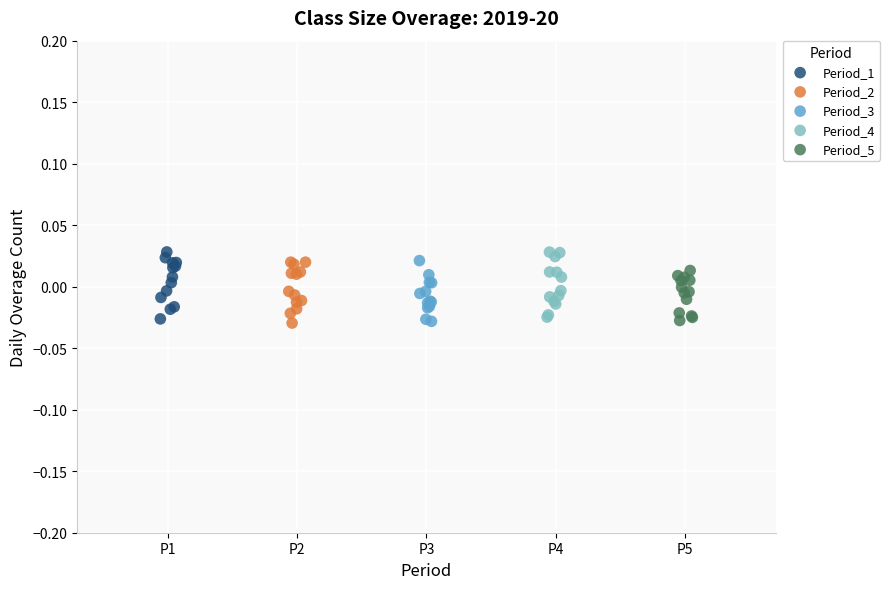

What are all the series names shown in the legend?

Period_1, Period_2, Period_3, Period_4, Period_5